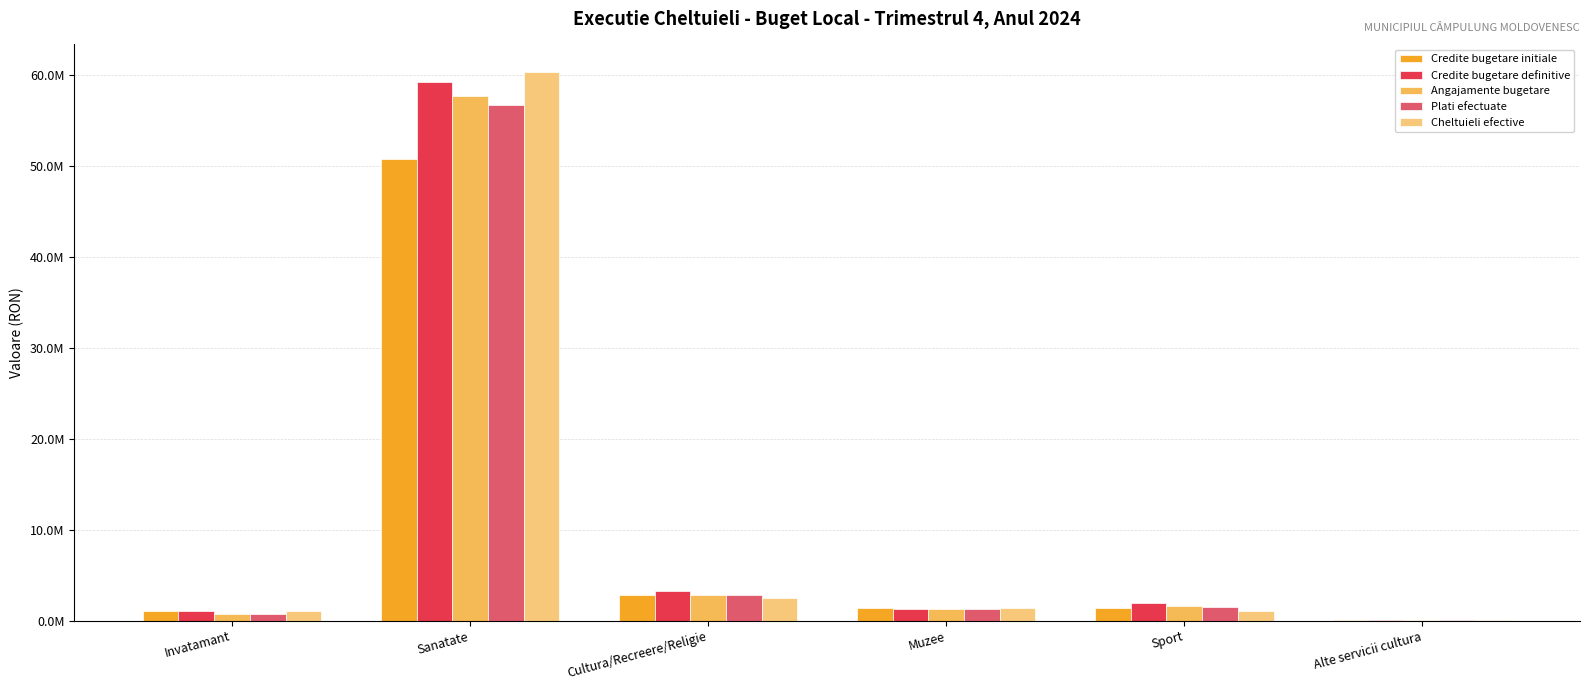

What position from the left is Sport?

5